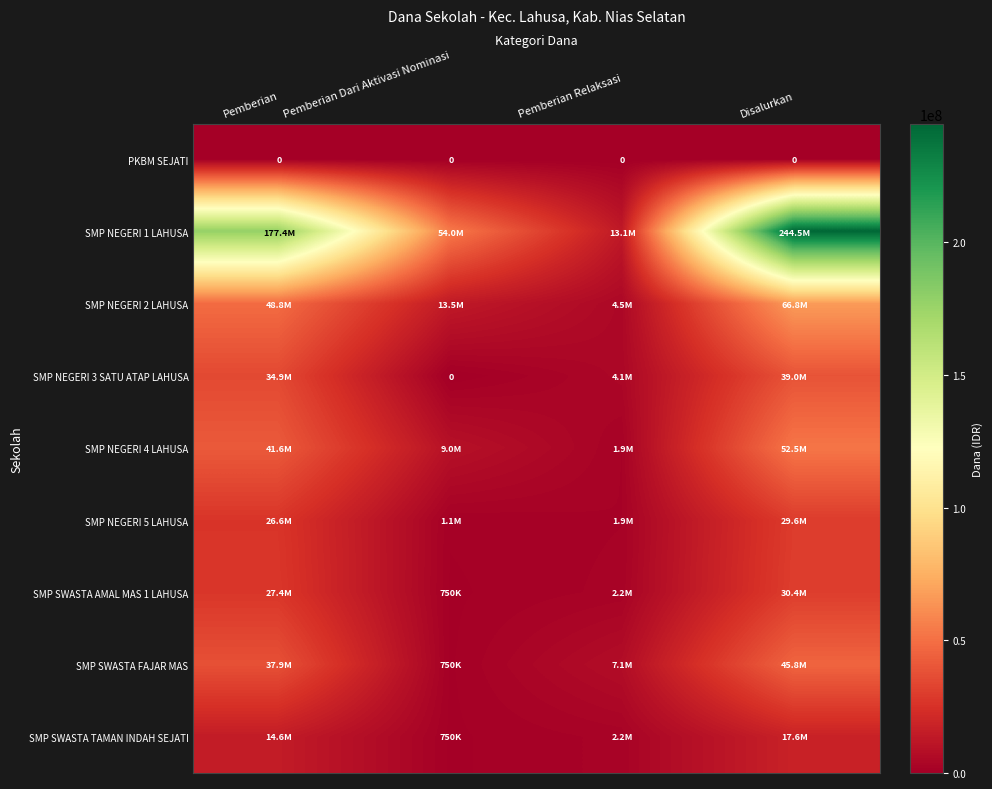

List the labels in order of SMP SWASTA FAJAR MAS value, smallest first.

Pemberian Dari Aktivasi Nominasi, Pemberian Relaksasi, Pemberian, Disalurkan